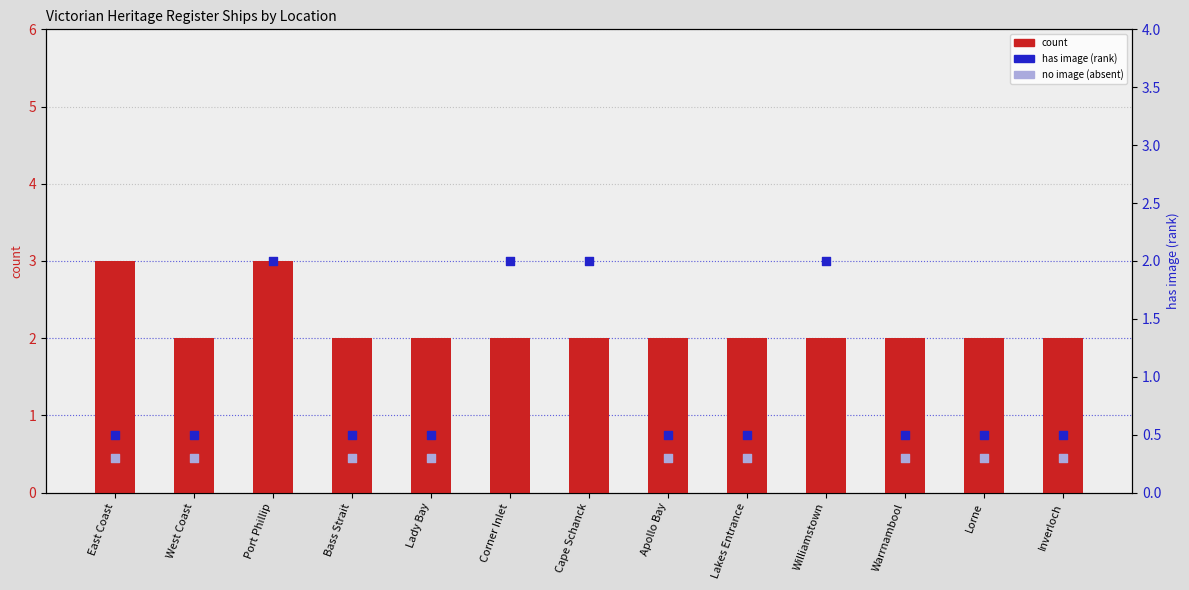

At which category is the sum across all series the highest?

East Coast